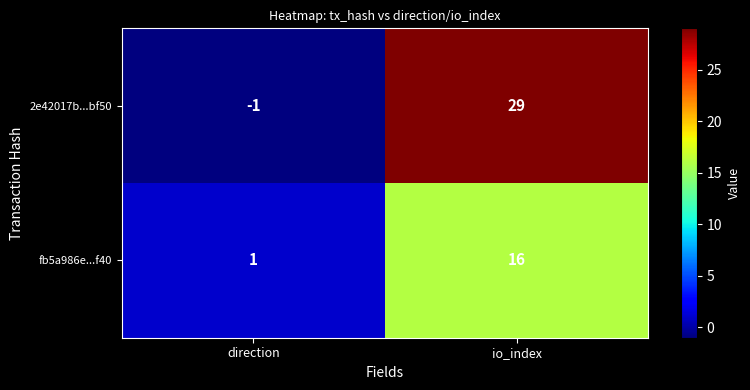

Rank the series by their maximum value, from highest to lowest.

2e42017b...bf50, fb5a986e...f40